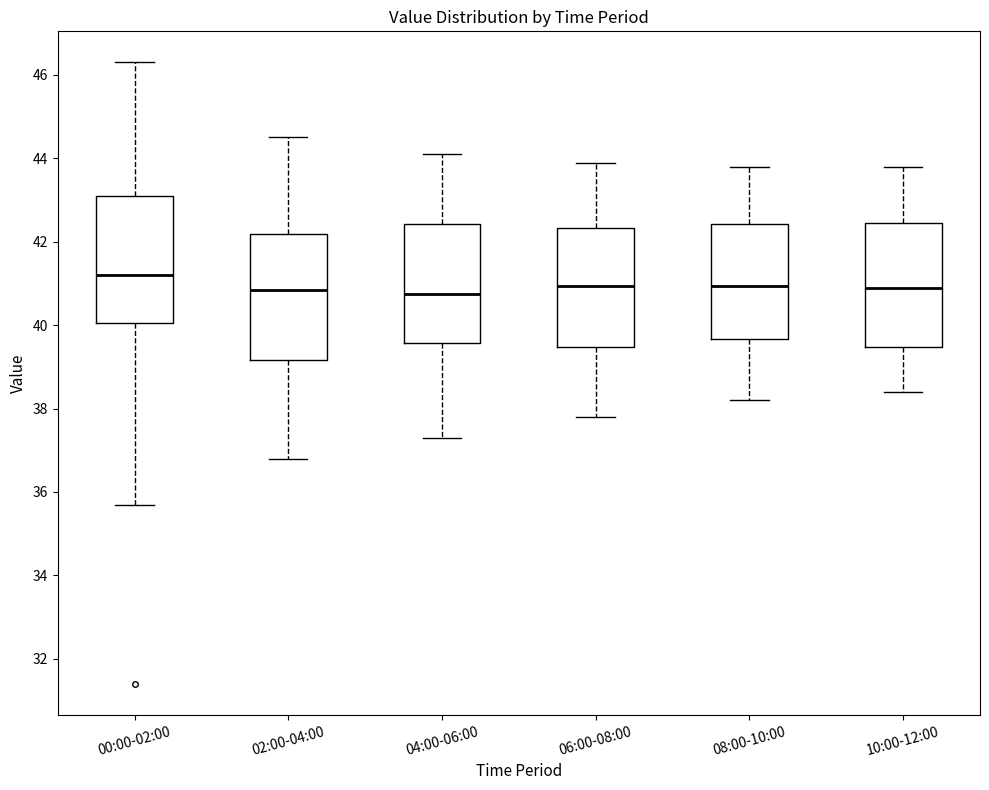

Where is the lower edge of the box for 10:00-12:00 on the y-axis? The values are not printed on the chart, so give them approximately, as read against the axis.

39.4